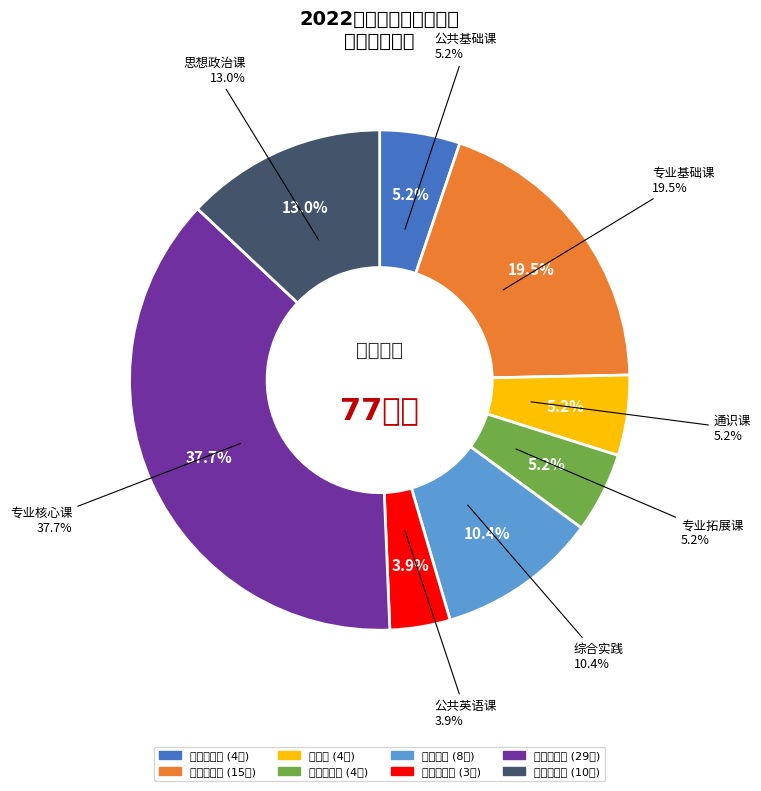

Which slice is the smallest?

公共英语课